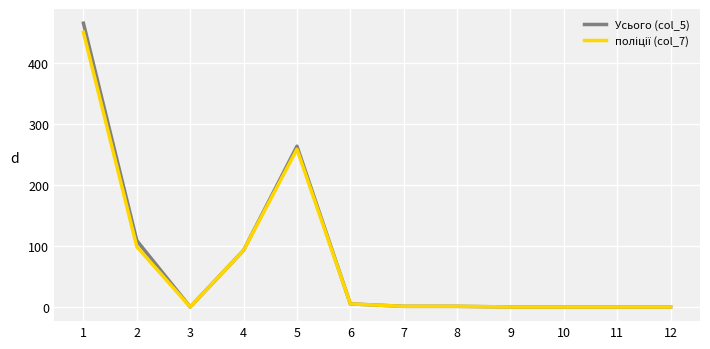

What is the maximum value shown in the chart?

466